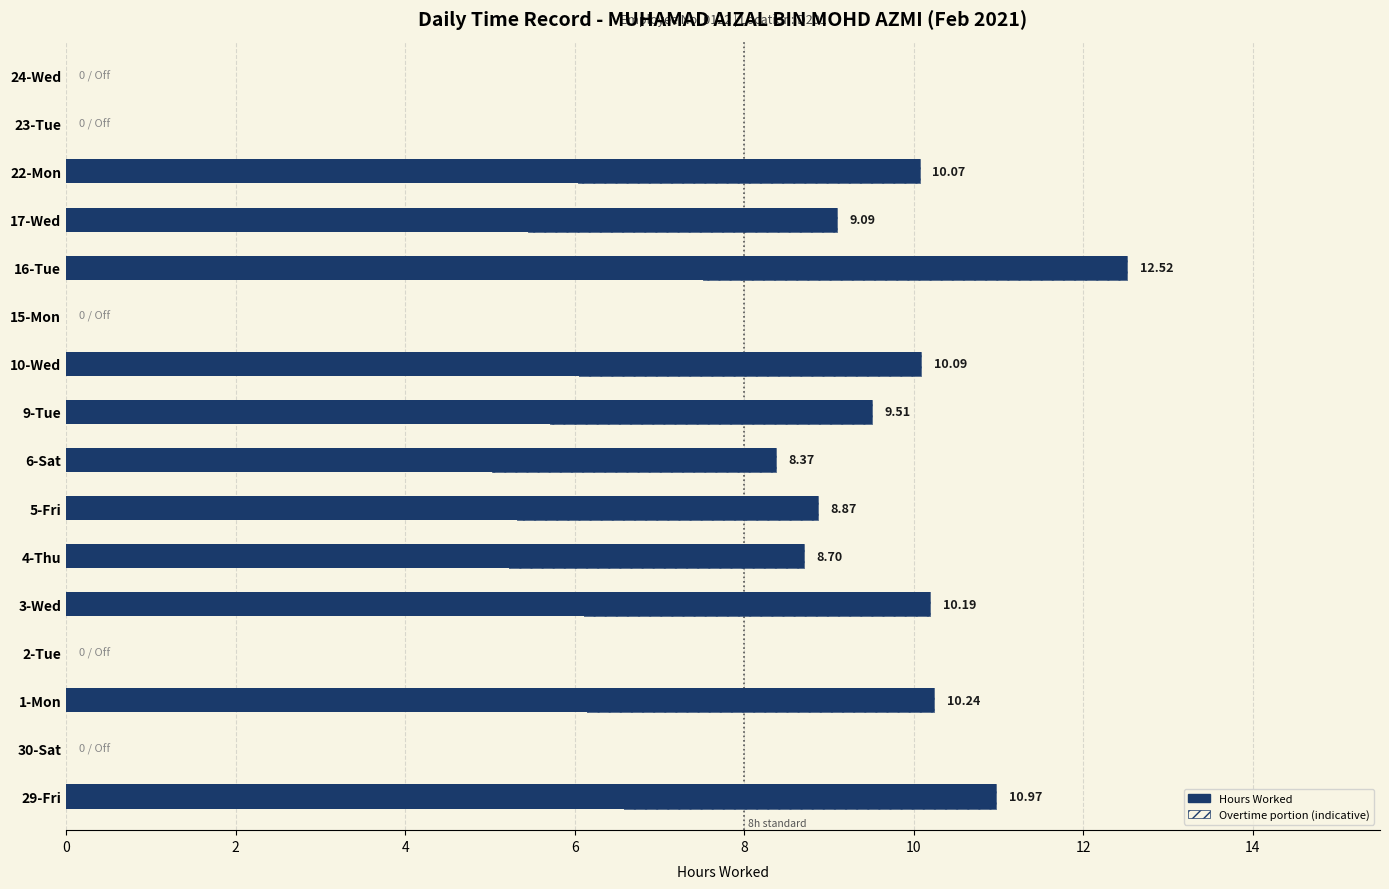

Does the chart contain any negative values?

No